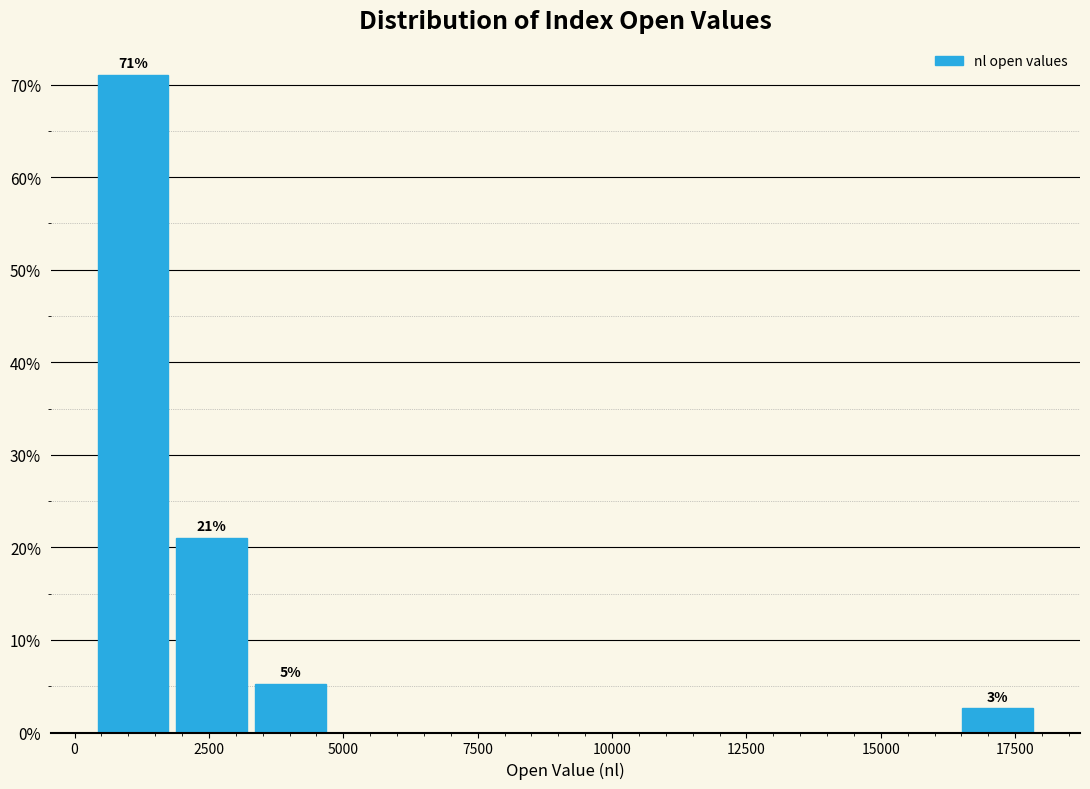

Around what value on the x-axis is the tallest bar? Give the approximate position of its centre, as read against the axis.

1000